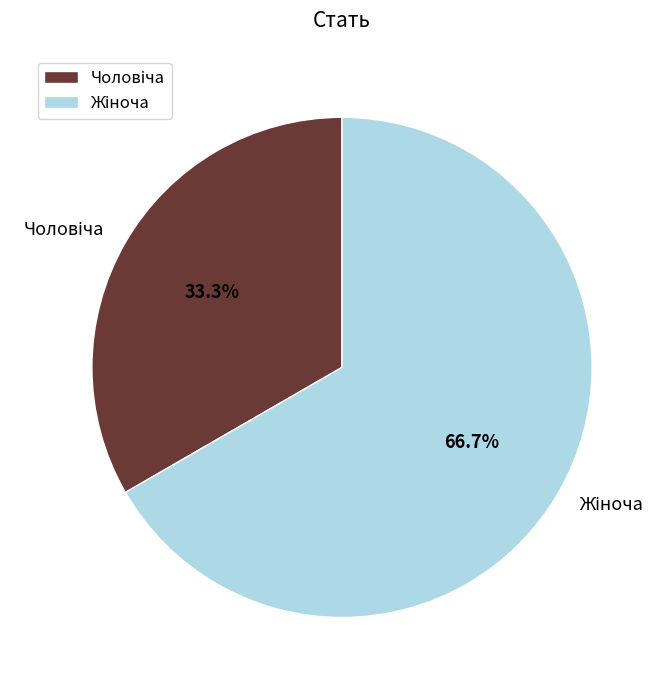

Is there a majority slice in this chart?

Yes